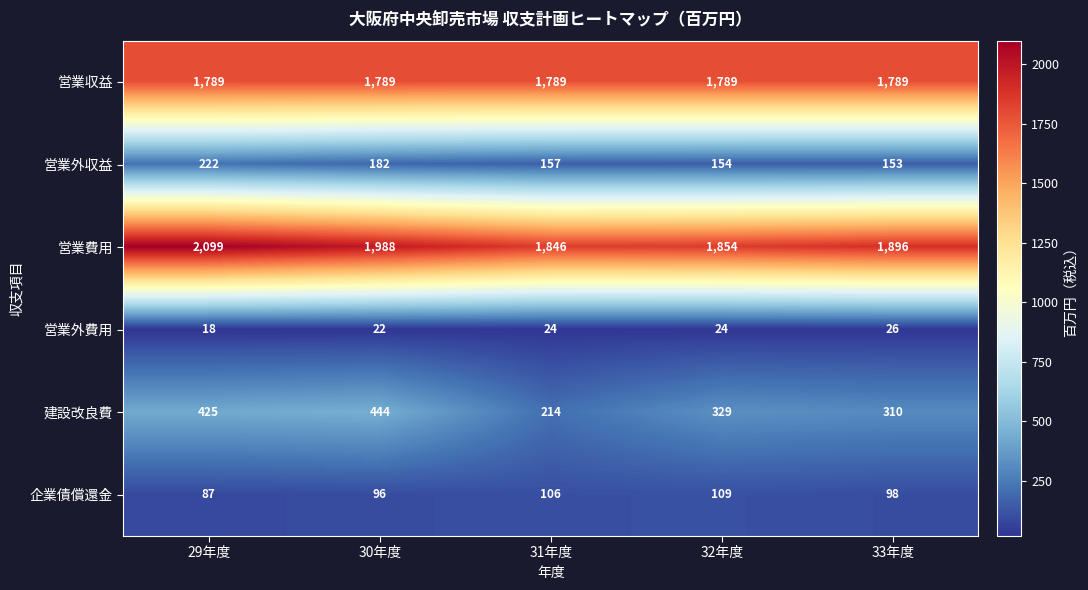

What is the maximum value shown in the chart?

2099